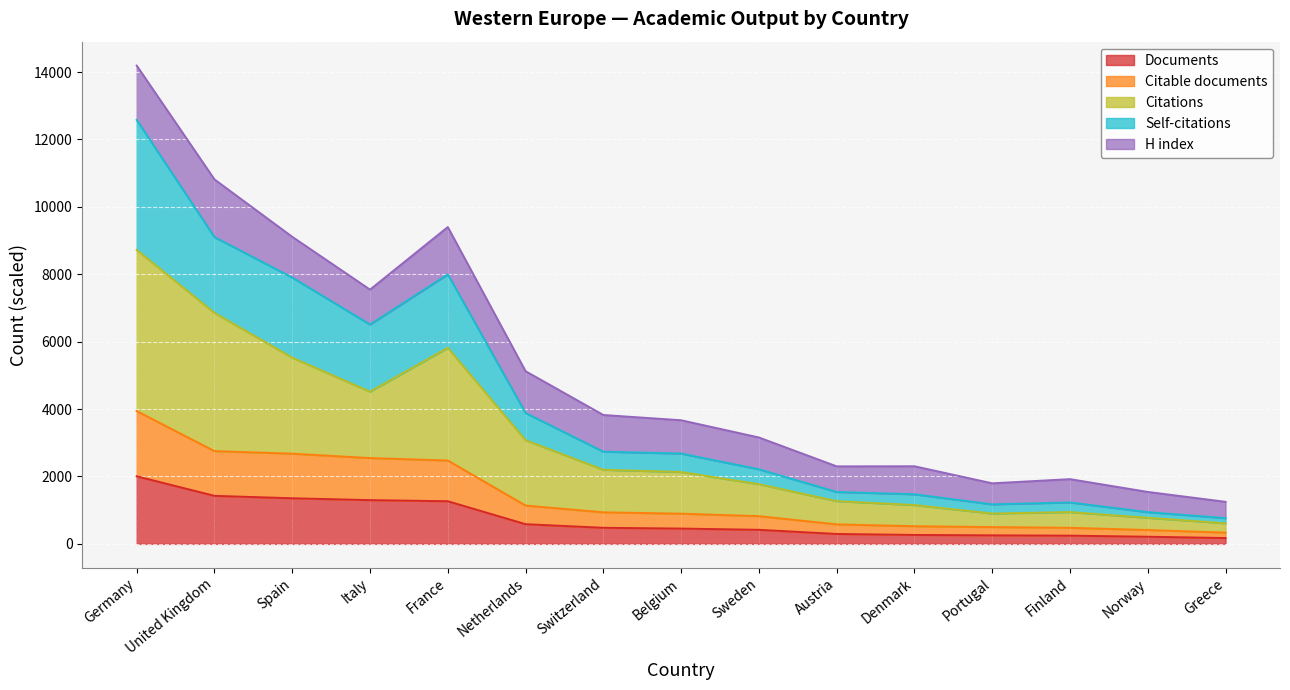

What is the total value across all series at France?

9400.5